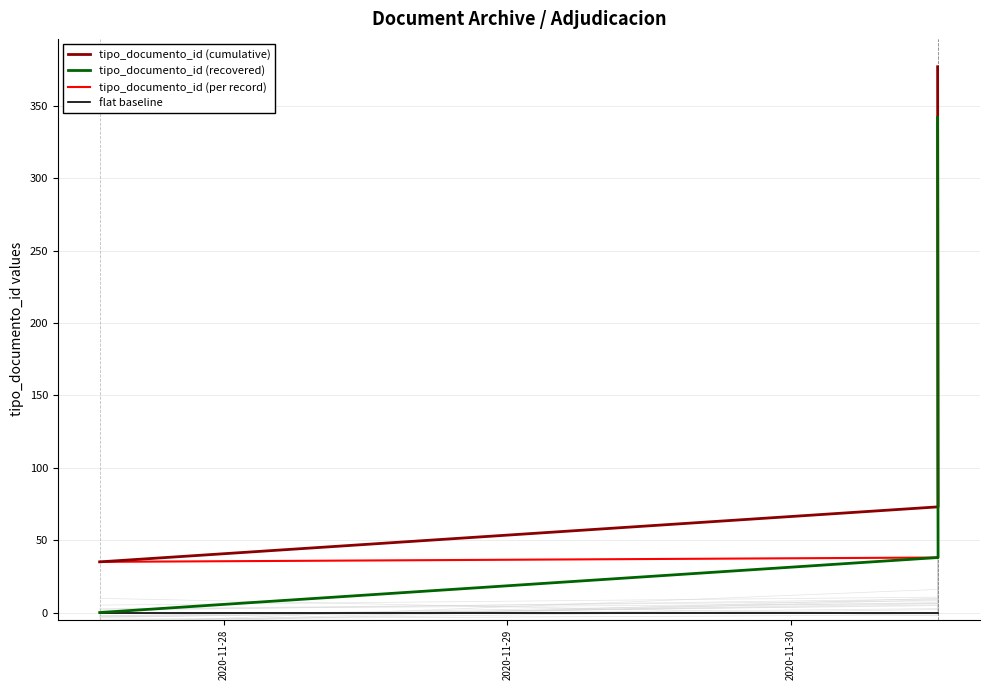

Reading right to left, what are all the values shown in this chart?

tipo_documento_id (cumulative): 377	339	301	263	225	187	149	111	73	35
tipo_documento_id (recovered): 342	304	266	228	190	152	114	76	38	0
tipo_documento_id (per record): 38	38	38	38	38	38	38	38	38	35
flat baseline: 0	0	0	0	0	0	0	0	0	0